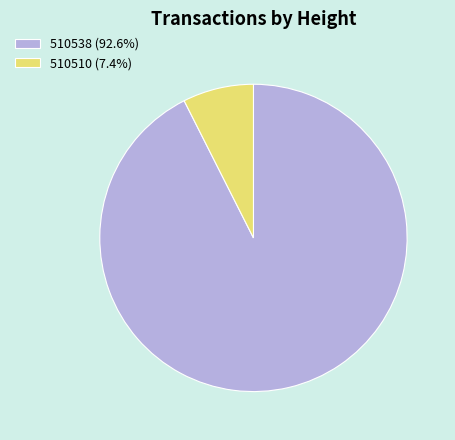

Does any single category account for the majority?

Yes